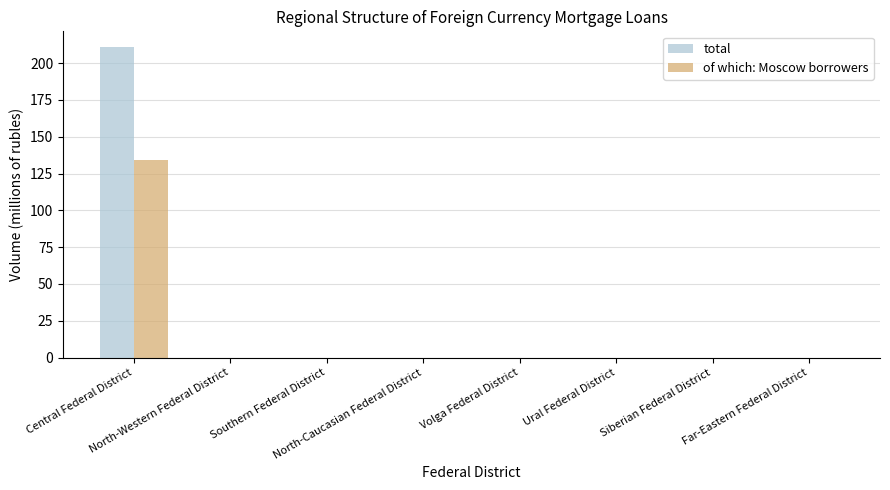

What is the sum of all total values?

211